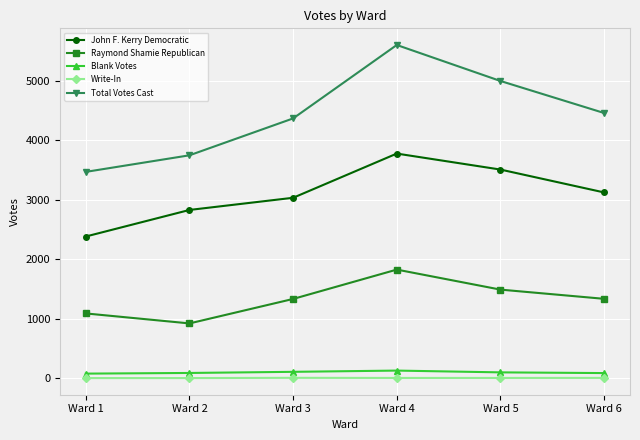

What are all the series names shown in the legend?

John F. Kerry Democratic, Raymond Shamie Republican, Blank Votes, Write-In, Total Votes Cast